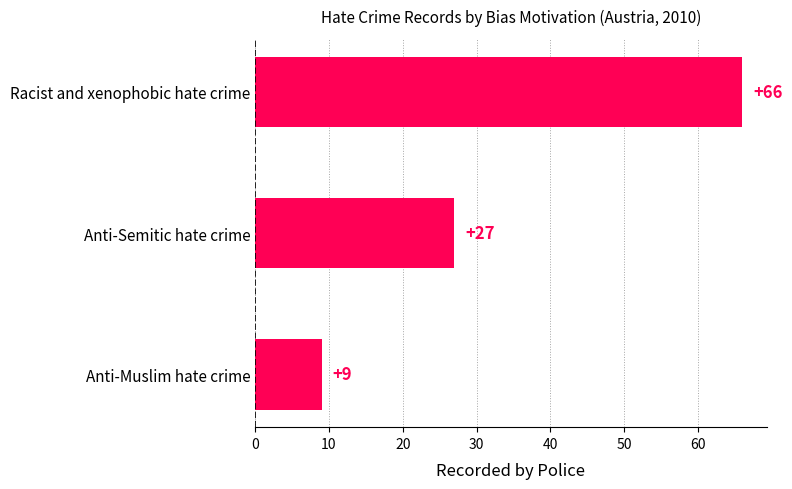

How many data points are less than 27?

1